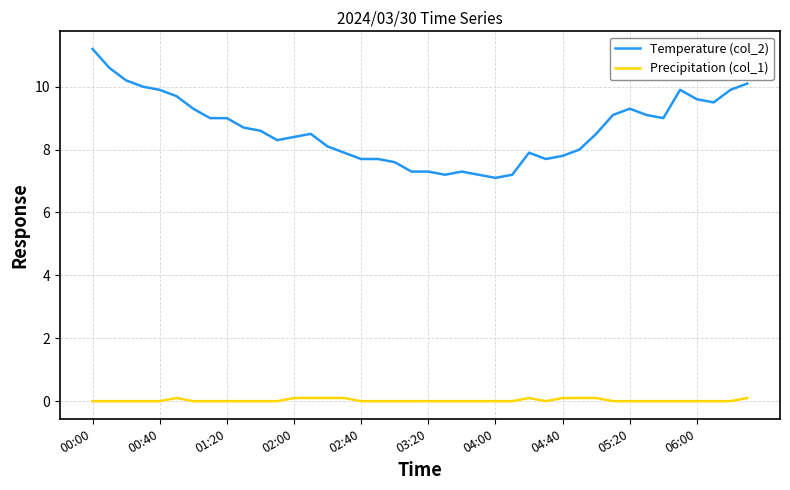

True or false: Precipitation (col_1) and Temperature (col_2) intersect in this chart.

False